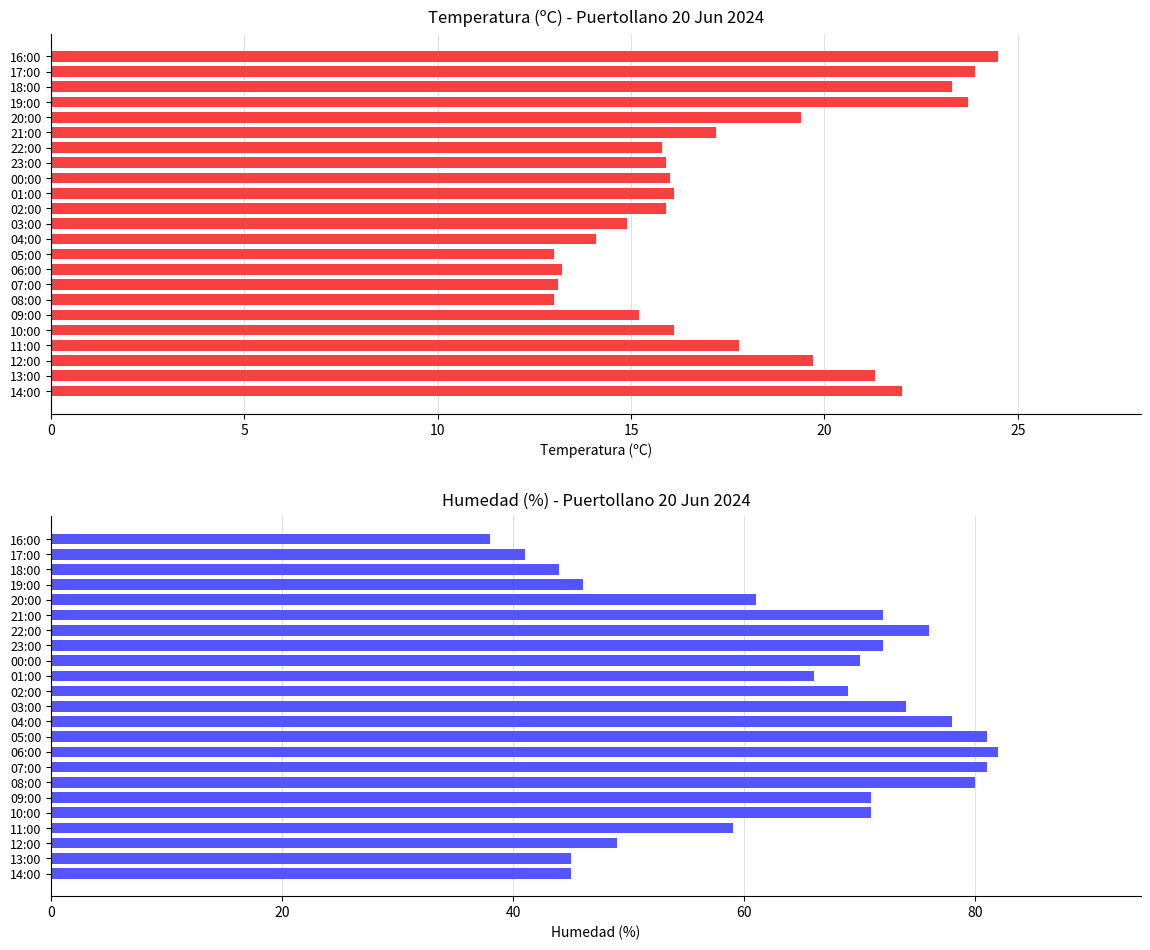

What are all the series names shown in the legend?

Temperatura (ºC), Humedad (%)